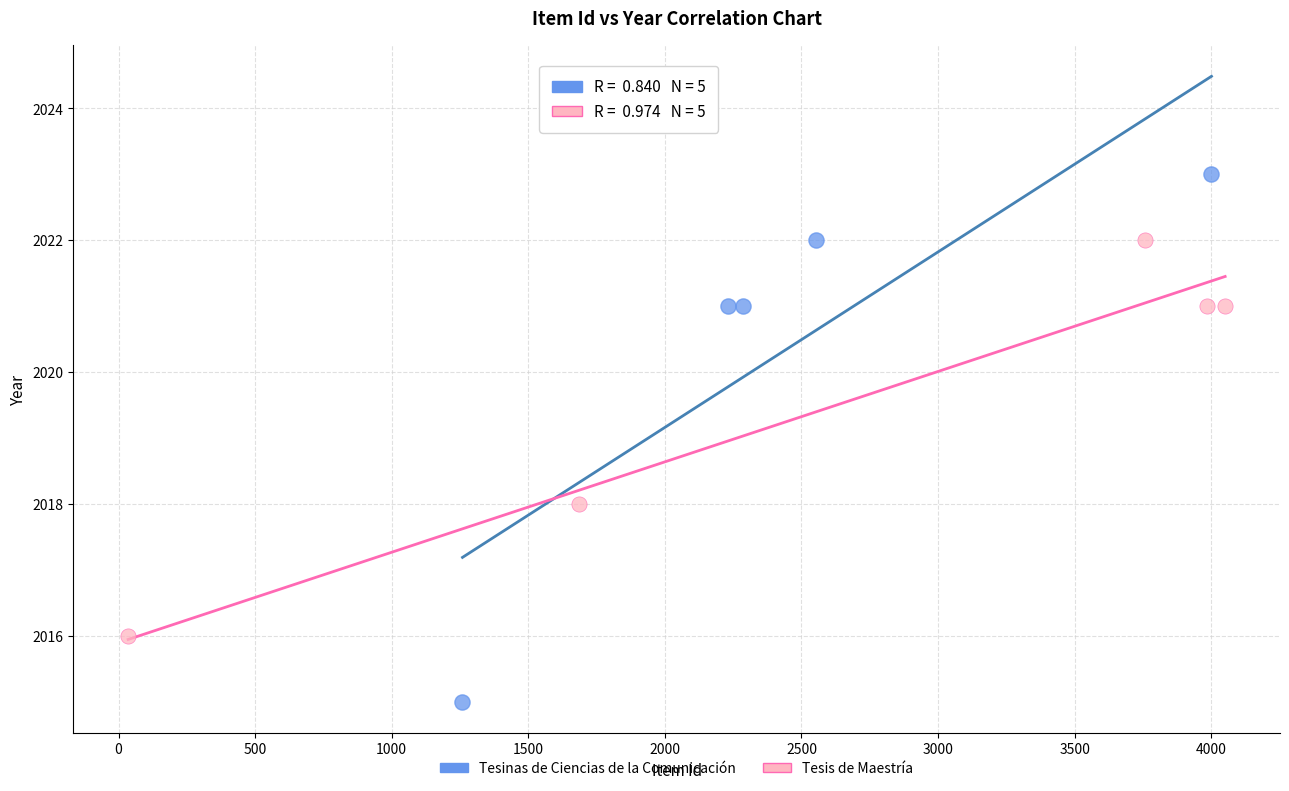

Which series reaches the minimum Y coordinate?

Tesinas de Ciencias de la Comunicación